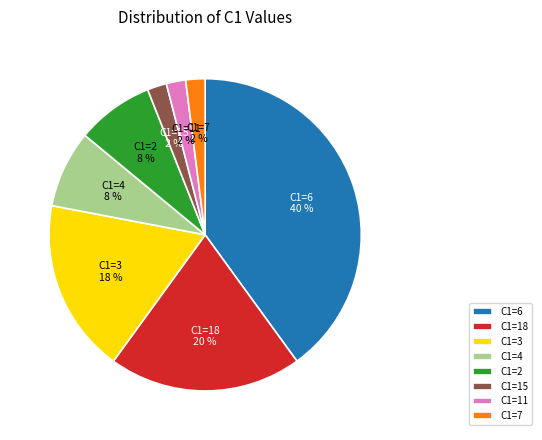

Count the number of slices in the pie.

8